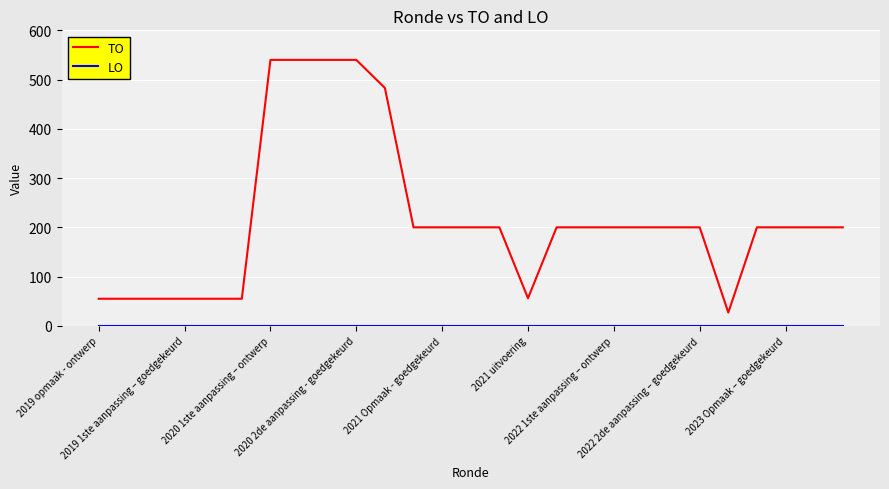

How many lines are shown in the chart?

2